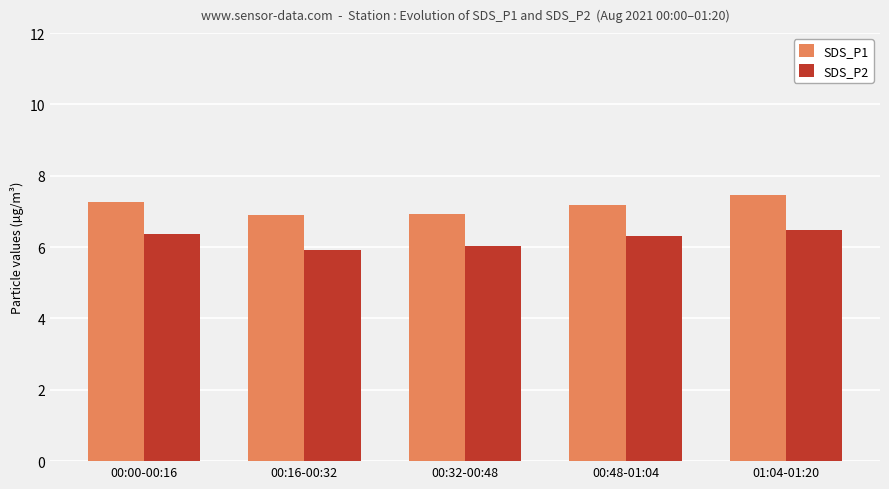

What are all the series names shown in the legend?

SDS_P1, SDS_P2